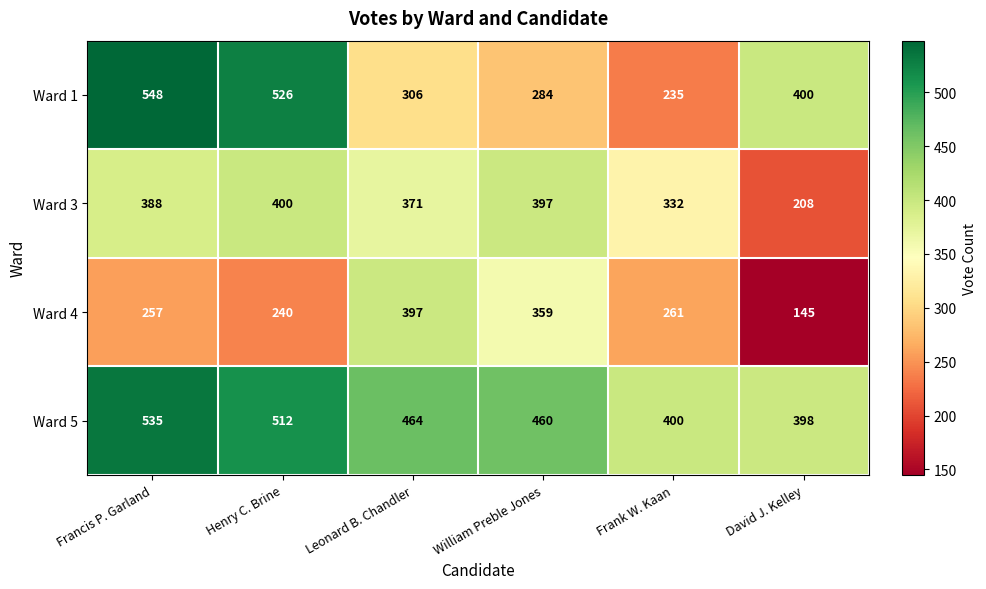

Which series has the largest total across all categories?

Ward 5